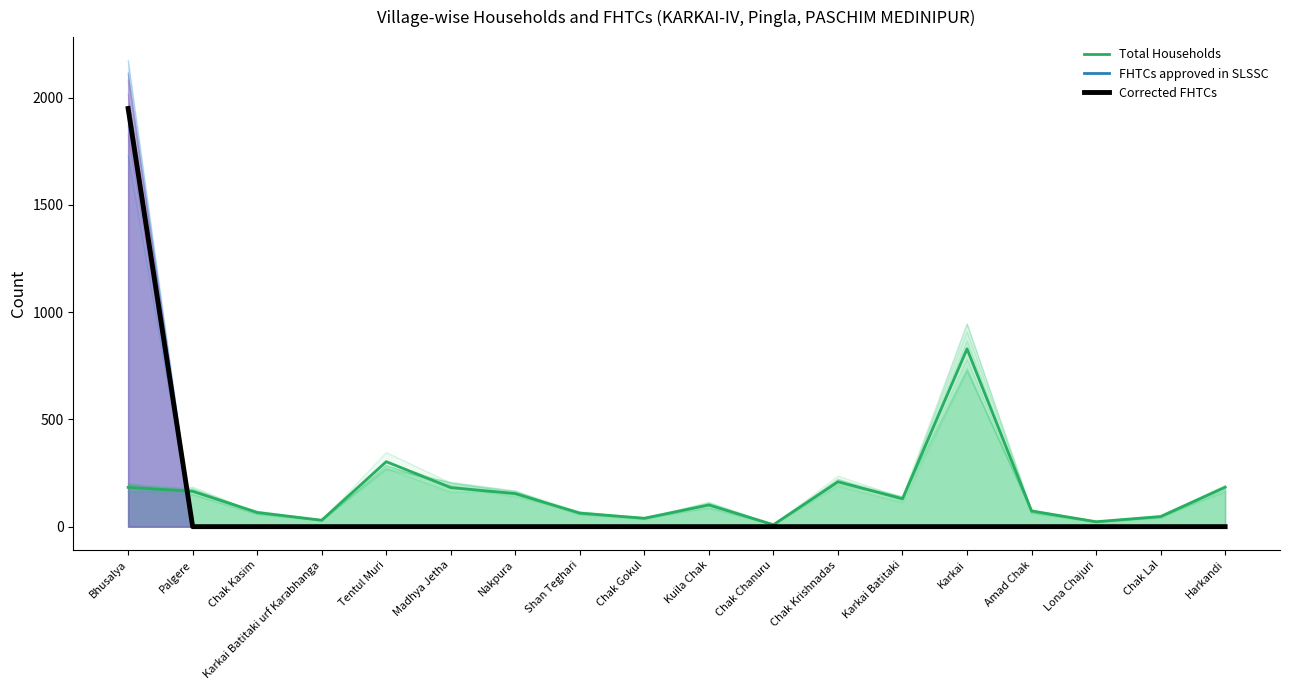

True or false: Total Households has more than 1 points higher than both neighbors.

True